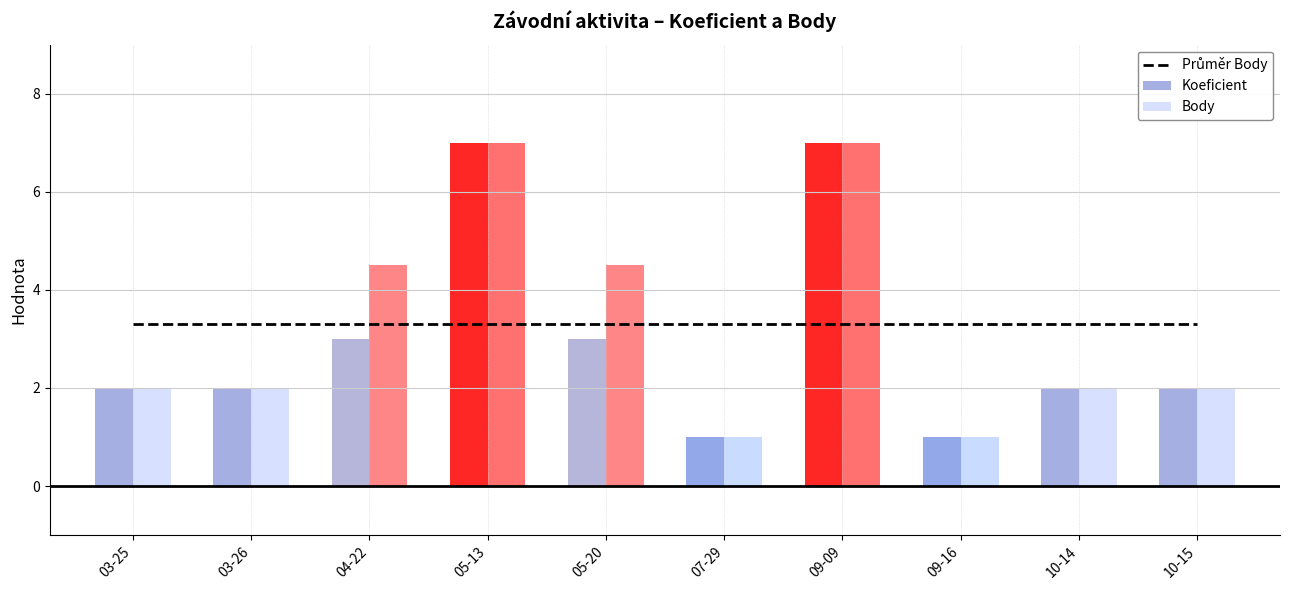

What is the maximum value for Koeficient?

7.0